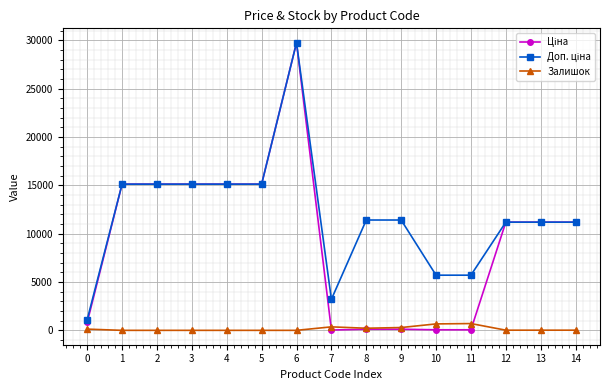

What is the difference between the highest and lowest values at 2?

15120.0